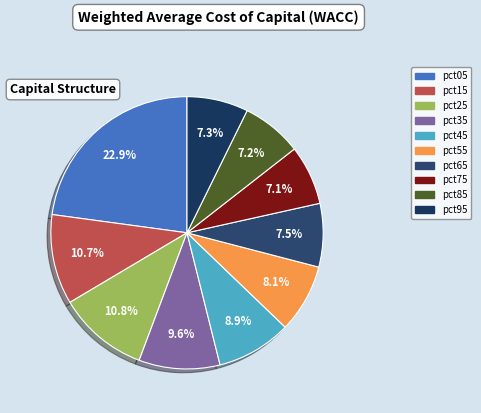

To the nearest percent, what is the average slice percentage?

10%